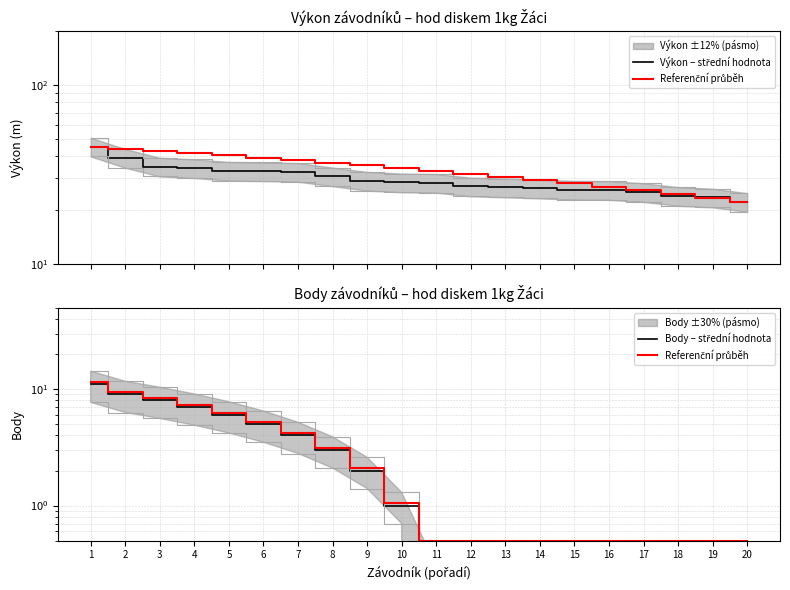

Which series has the largest range (max minus min)?

Výkon – střední hodnota